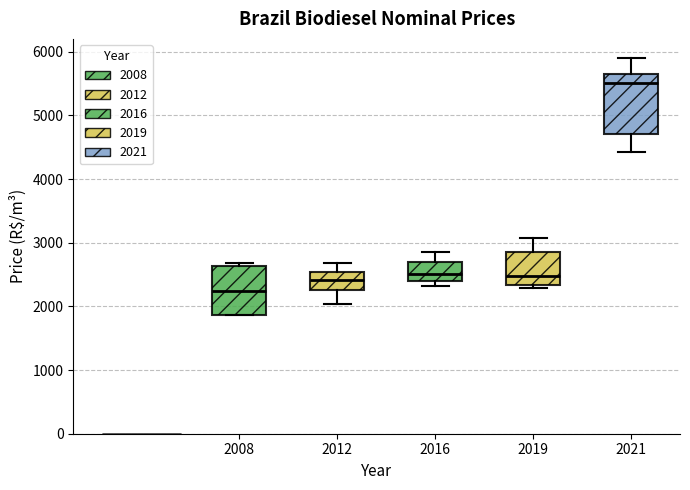

Which box has the lowest median line?

2008